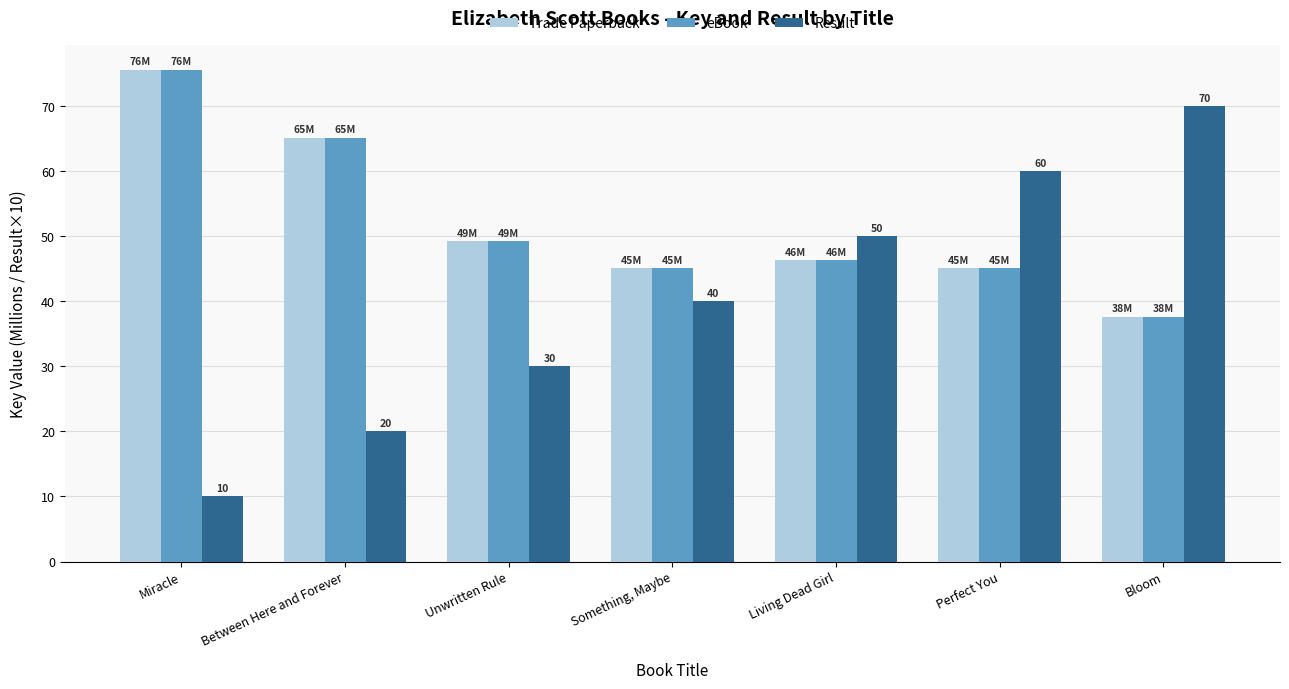

What are all the series names shown in the legend?

Trade Paperback, eBook, Result